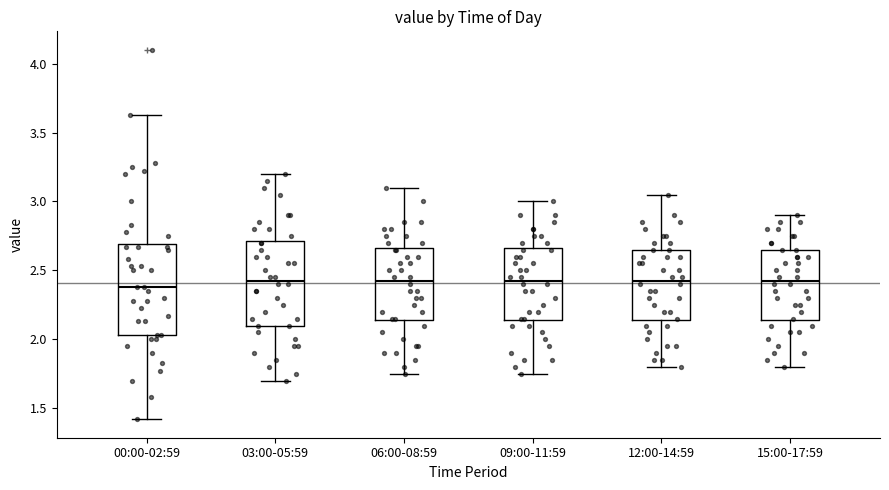

Reading left to right, read every box against the y-axis: the position of its median line, the range the box covers, and the ends of its whiskers. The values are not printed on the chart, so give them approximately, as read against the axis.

00:00-02:59: median 2.40, box 2.05 to 2.70, whiskers 1.40 to 3.65
03:00-05:59: median 2.45, box 2.10 to 2.70, whiskers 1.70 to 3.20
06:00-08:59: median 2.45, box 2.15 to 2.65, whiskers 1.75 to 3.10
09:00-11:59: median 2.45, box 2.15 to 2.65, whiskers 1.75 to 3.00
12:00-14:59: median 2.45, box 2.15 to 2.65, whiskers 1.80 to 3.05
15:00-17:59: median 2.45, box 2.15 to 2.65, whiskers 1.80 to 2.90